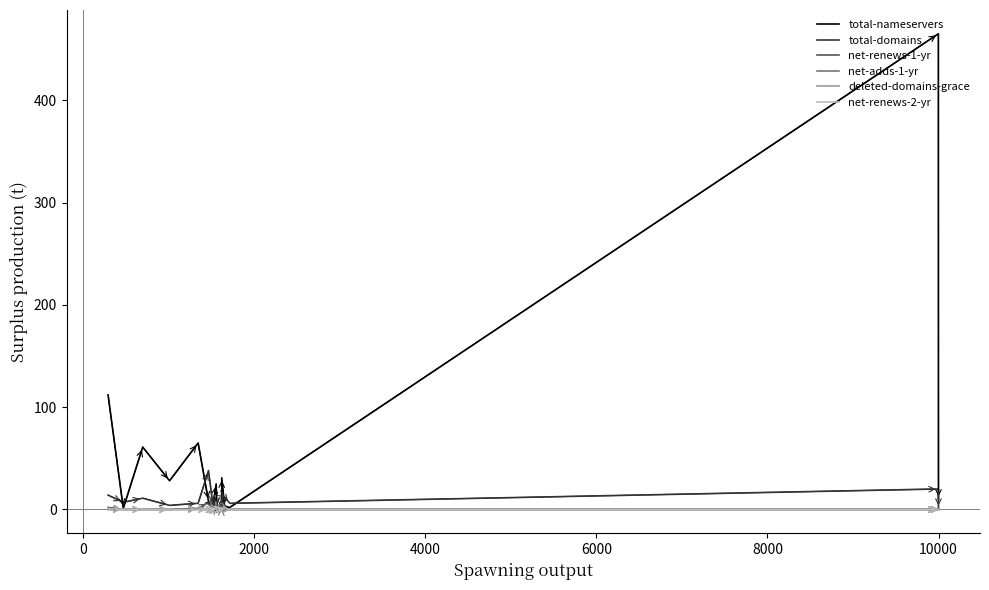

Which series has the widest spread of values?

total-nameservers